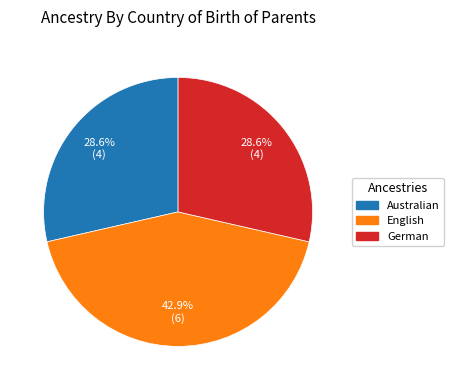

To the nearest percent, what is the average slice percentage?

33%